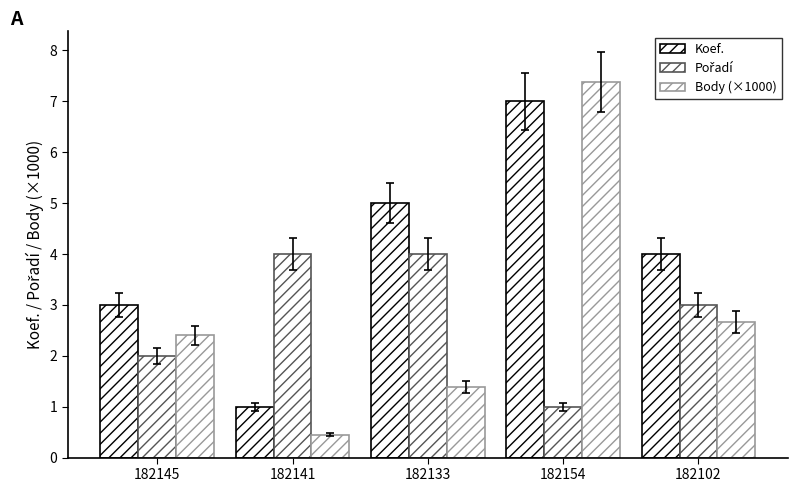

Which series has the widest spread of values?

Body (×1000)